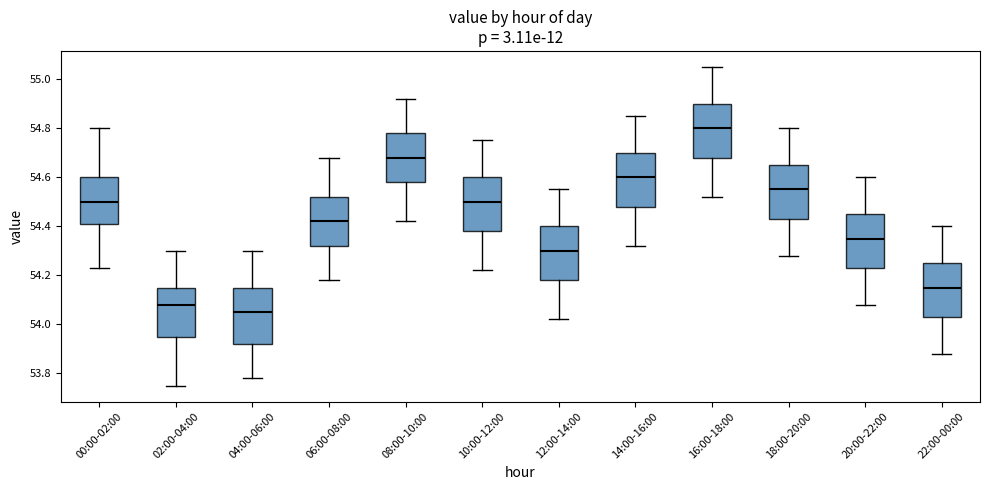

Which box has the lowest median line?

04:00-06:00